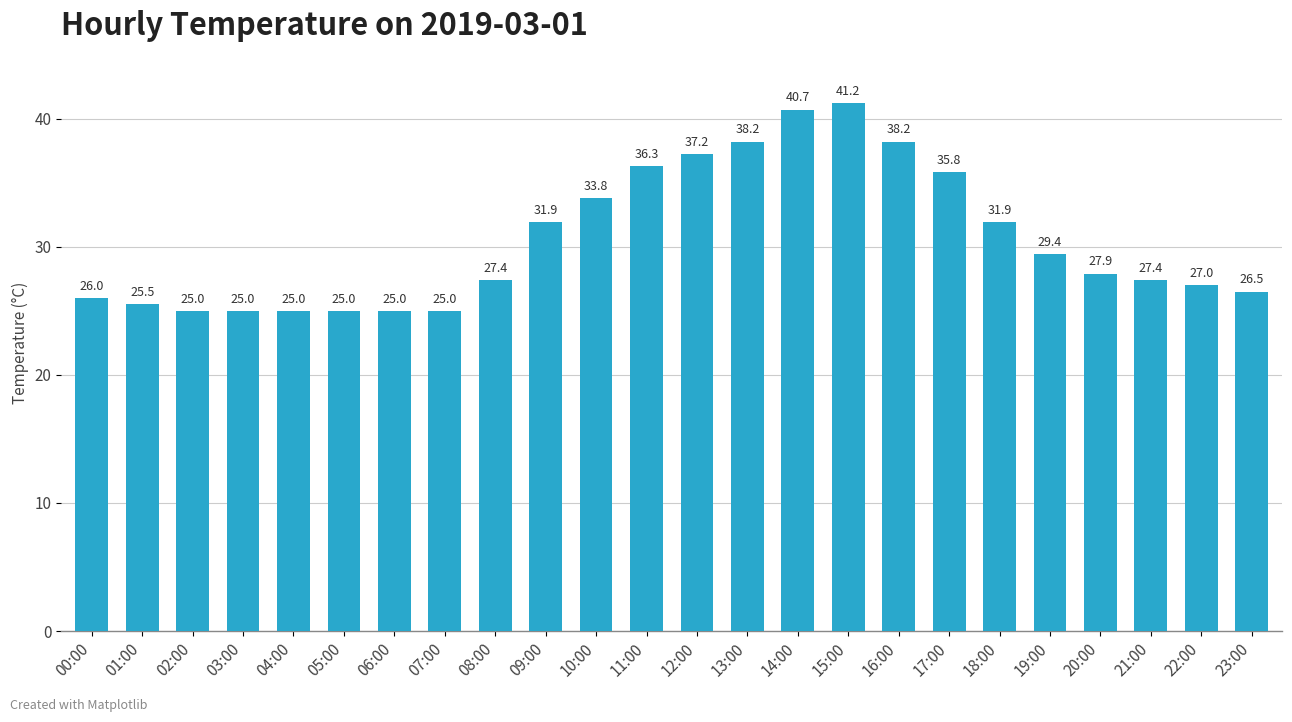

What is the change in value from 08:00 to 09:00?

+4.5